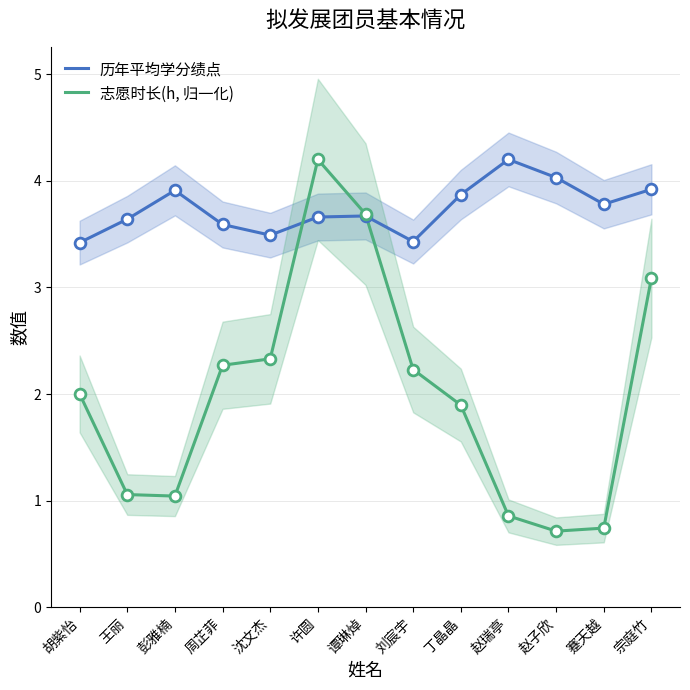

At how many categories does at least one series exceed 3?

13